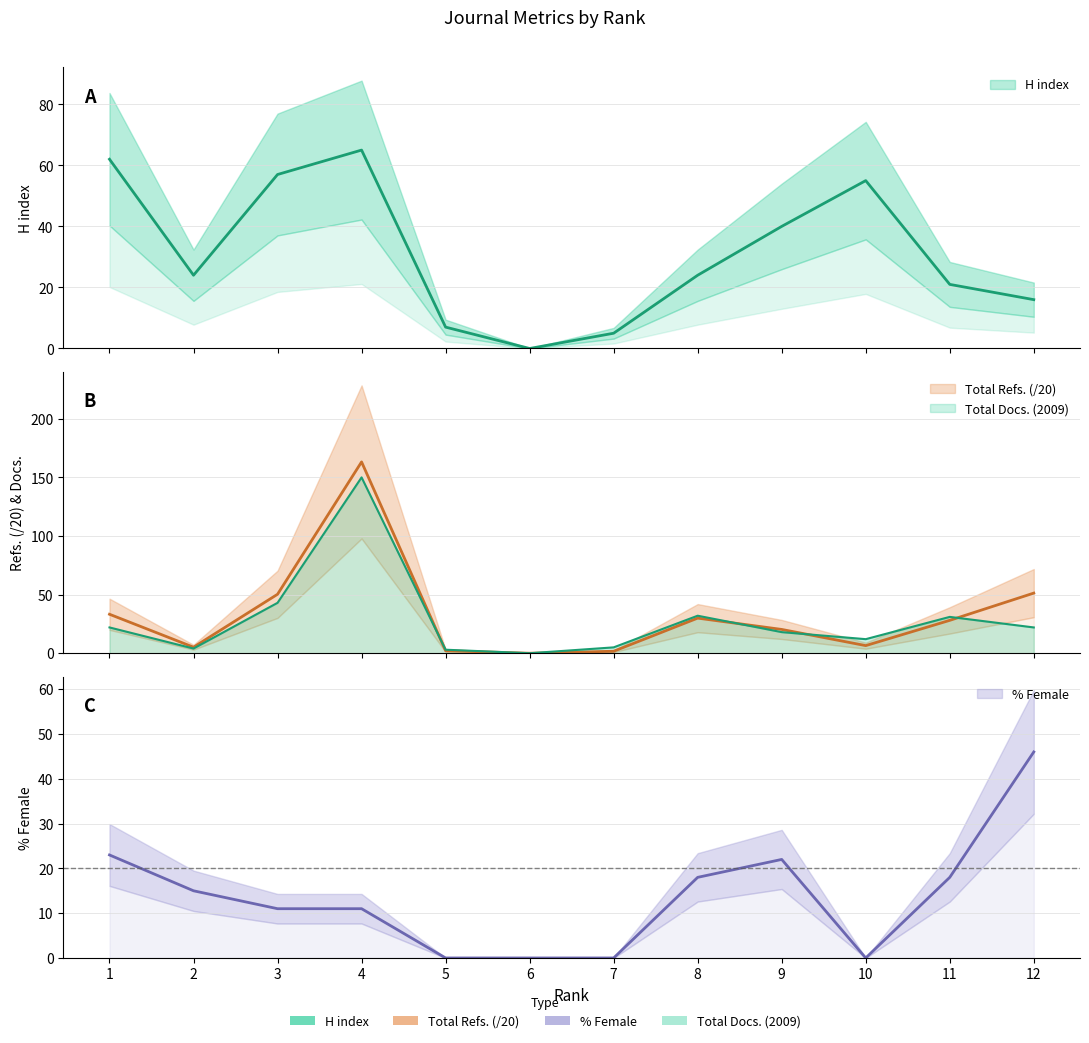

Where does the %Female series first go above 15?

1